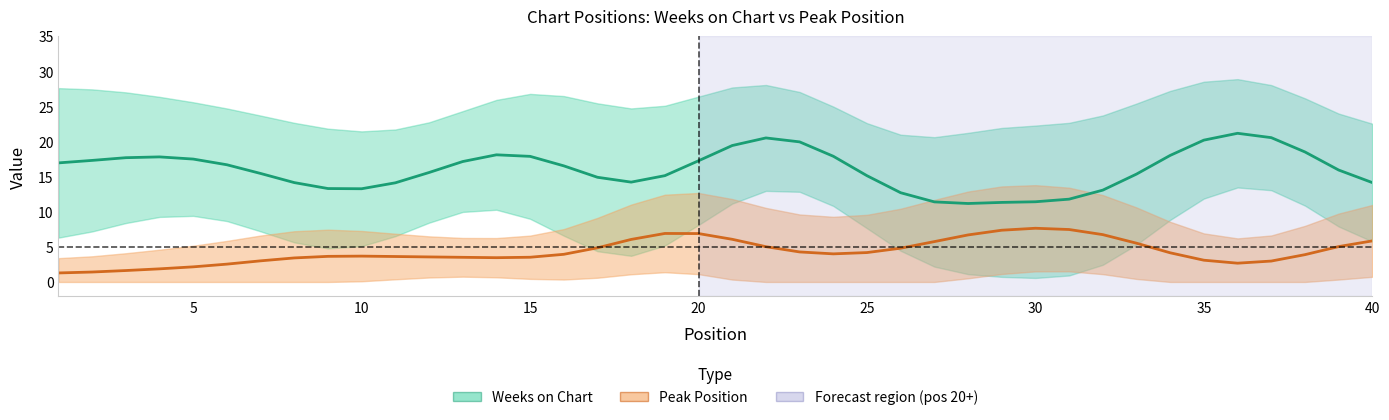

Is the value of Peak Position at 4 greater than the value of Weeks on Chart at 6?

No